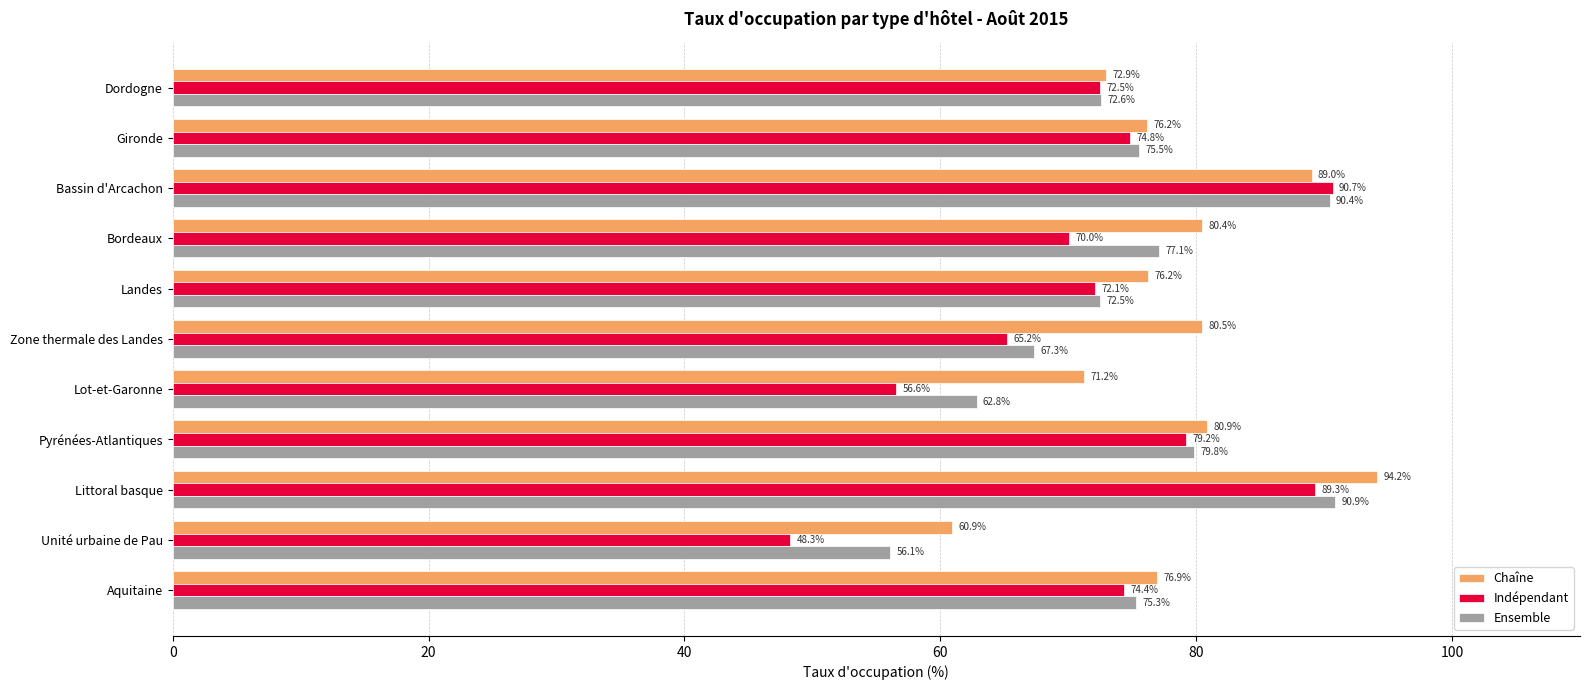

True or false: Indépendant has a value of 22.5 at Unité urbaine de Pau.

False